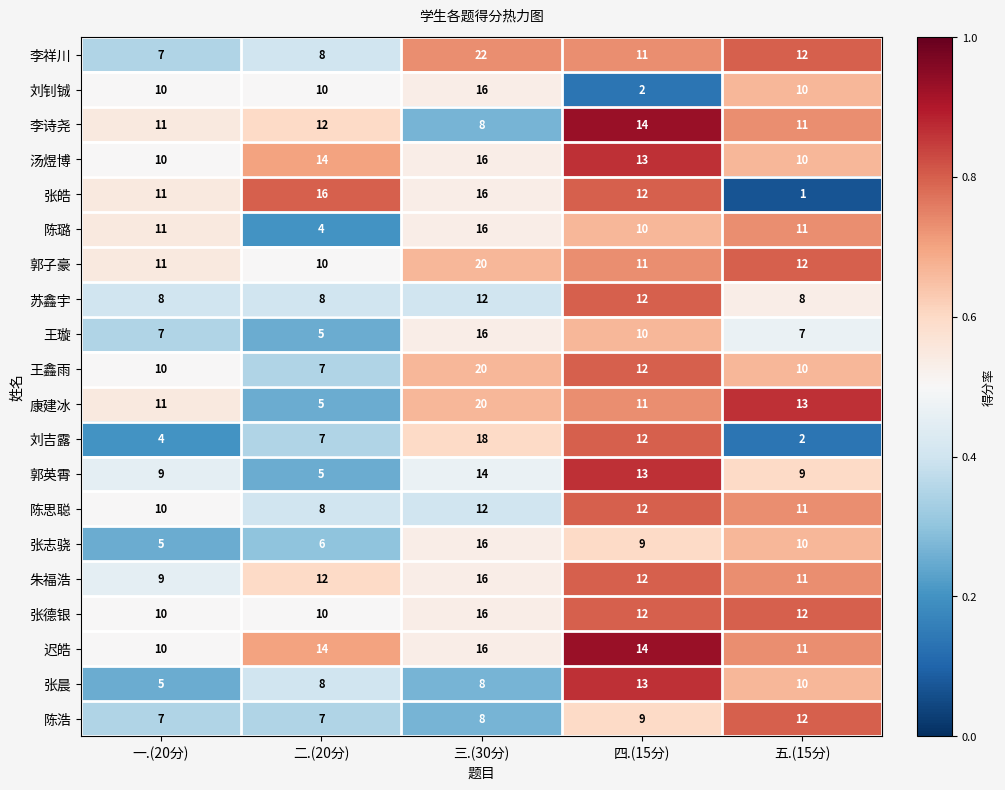

The 李祥川 series shows 8 at 二.(20分). True or false?

True